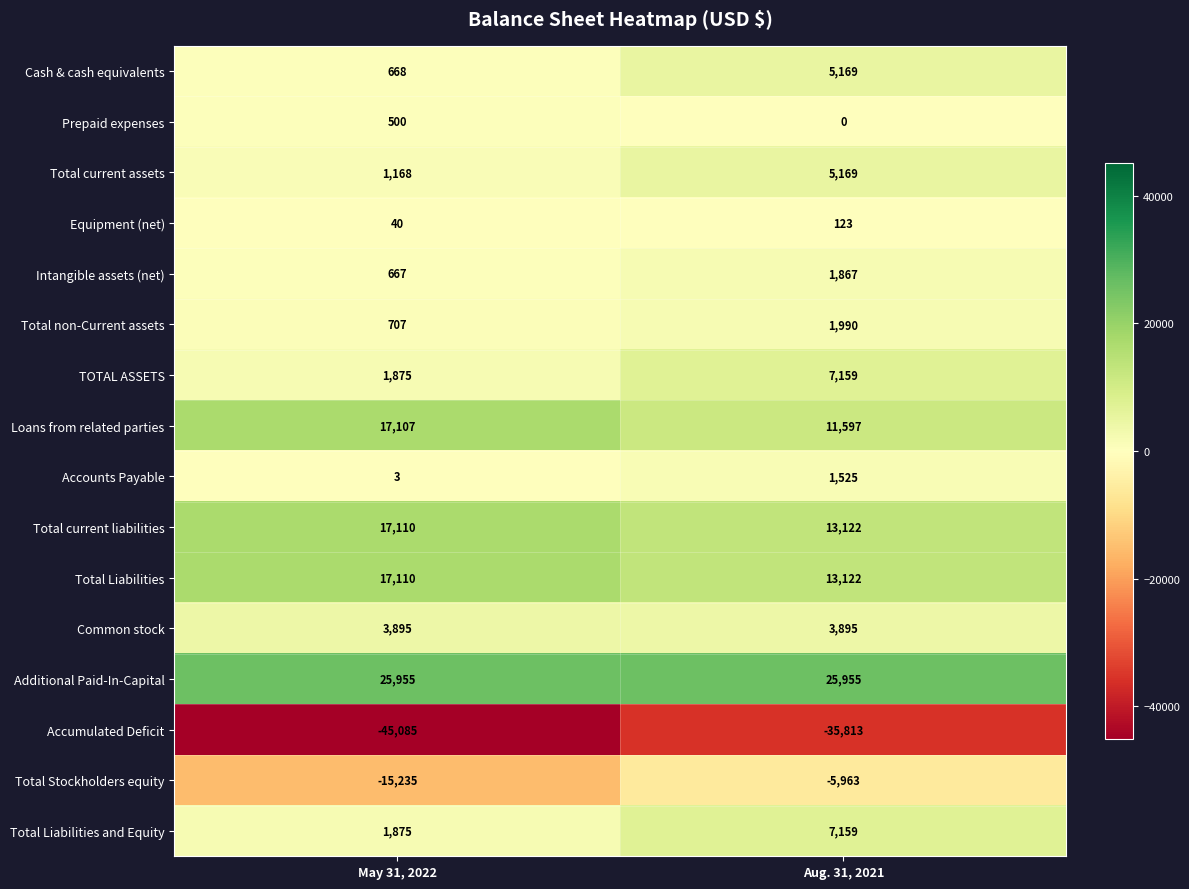

The Accounts Payable series shows 2 at May 31, 2022. True or false?

False